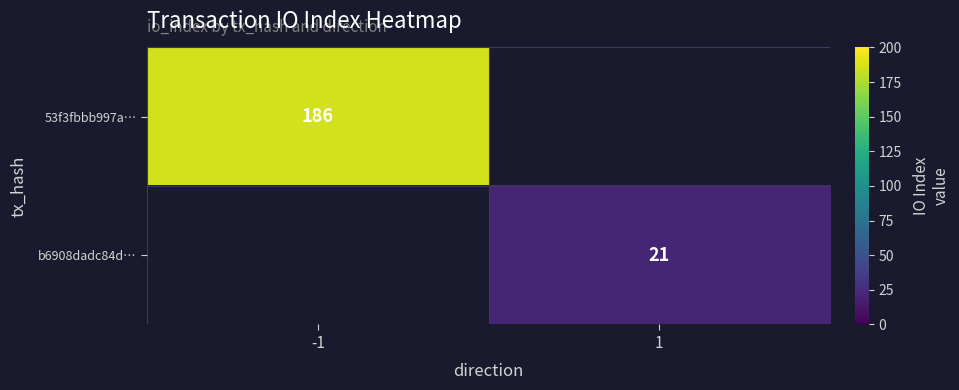

What is the greatest value displayed?

186.0